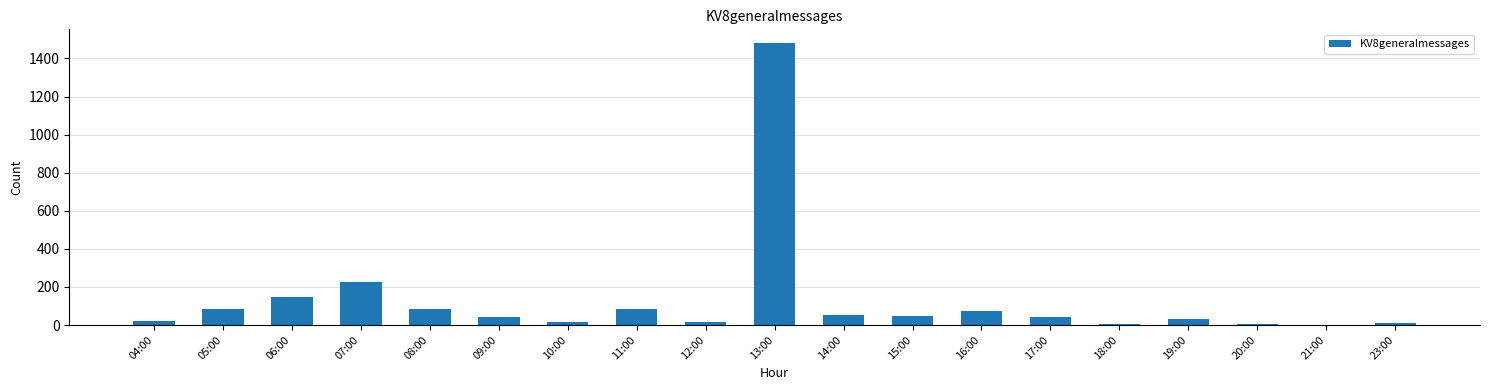

At which category does the chart reach its peak across all series?

13:00